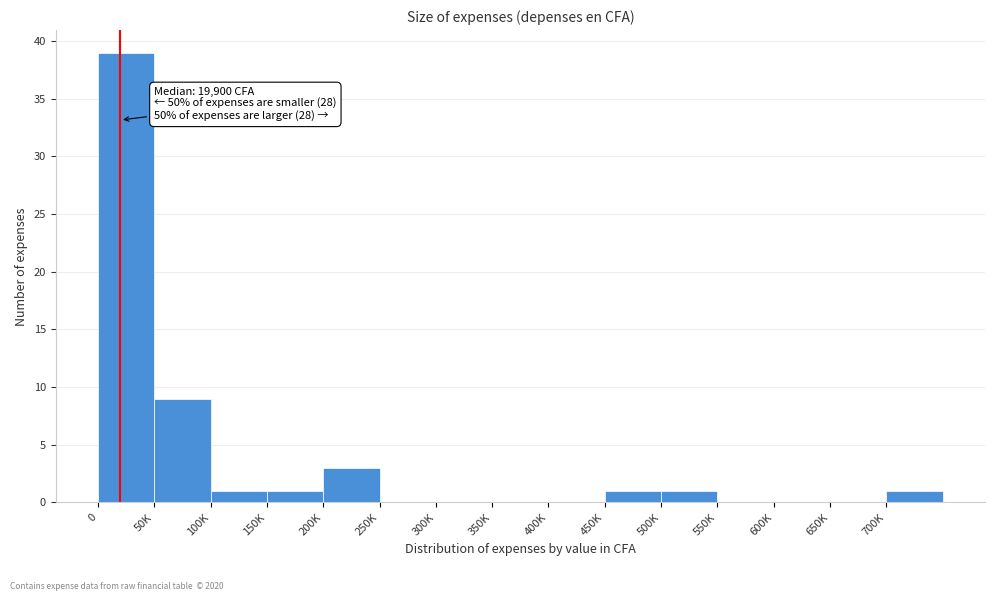

Reading left to right, extract all data points from this chart.

0=39	50K=9	100K=1	150K=1	200K=3	250K=0	300K=0	350K=0	400K=0	450K=1	500K=1	550K=0	600K=0	650K=0	700K=1